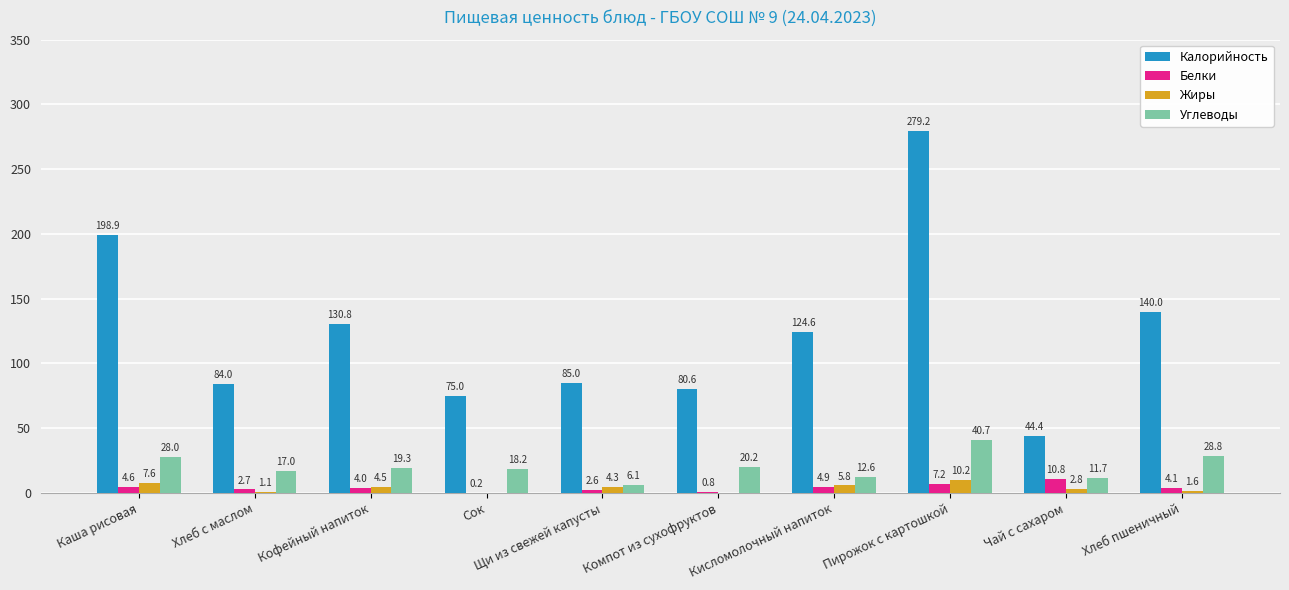

What is the maximum value for Белки?

10.8